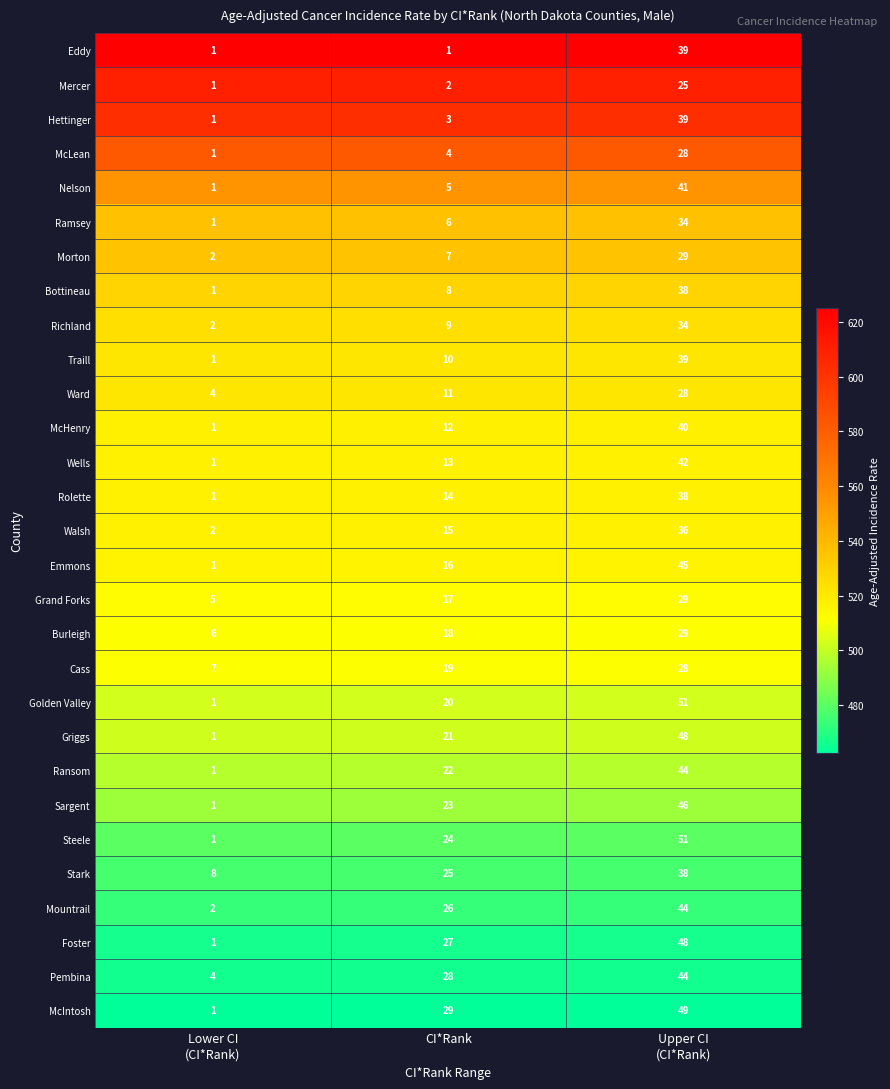

What is the spread (max minus min) of values at CI*Rank?

28